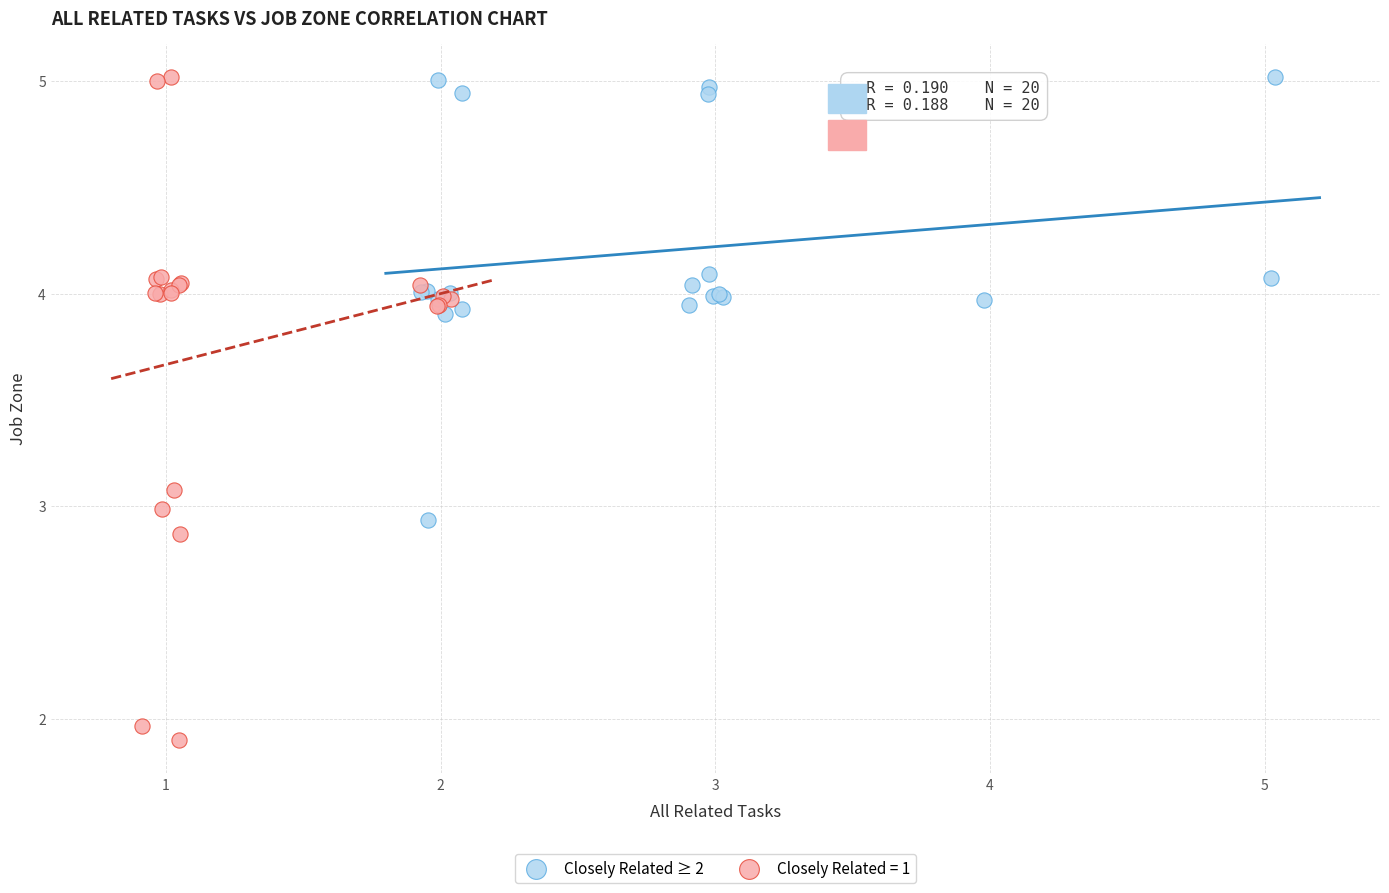

Which series reaches the minimum Y coordinate?

Closely Related = 1